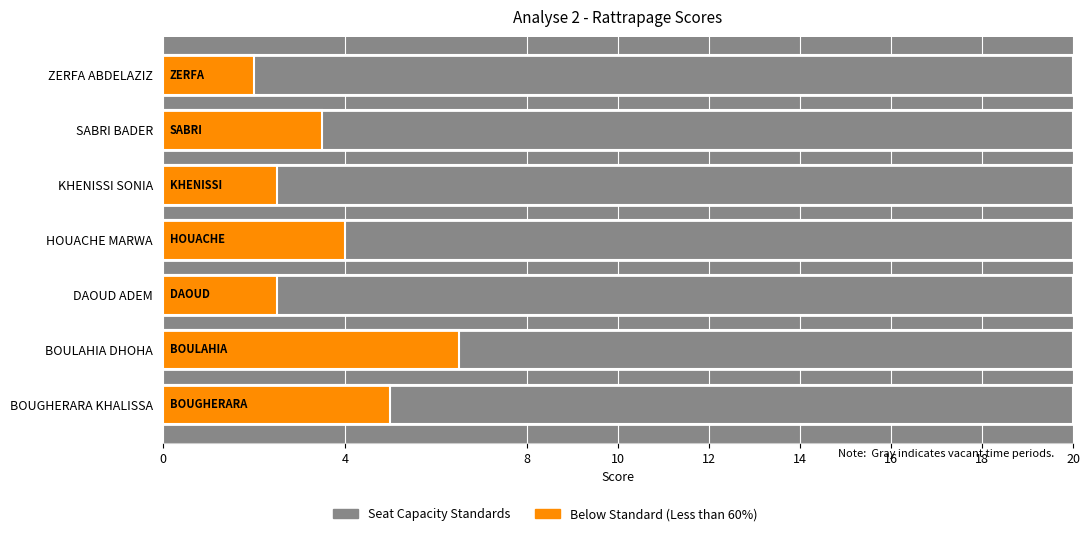

How many data points does each series have?

7